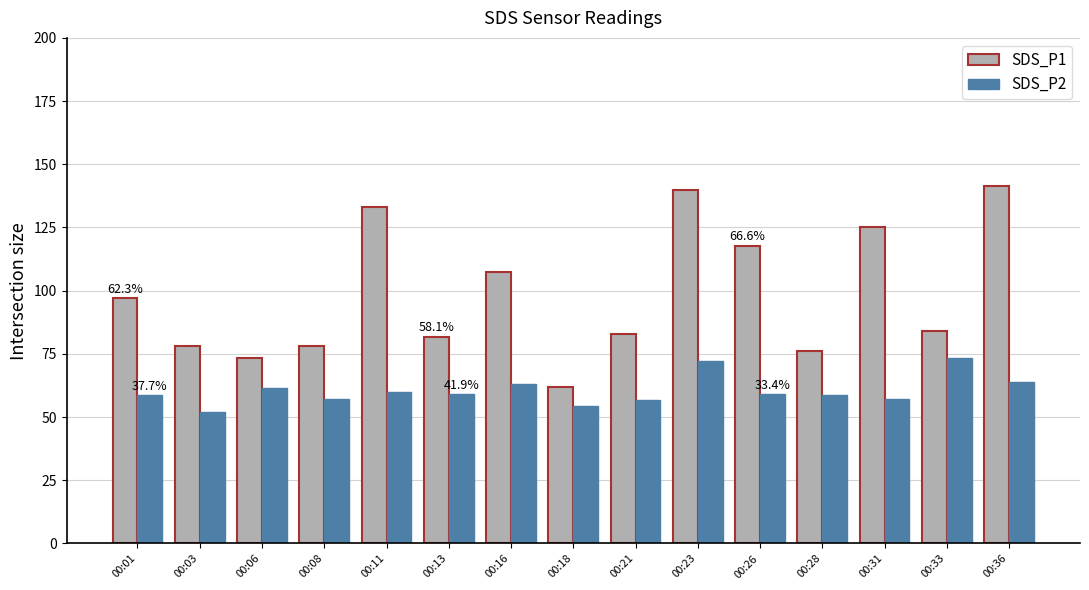

How many categories are shown in the chart?

15